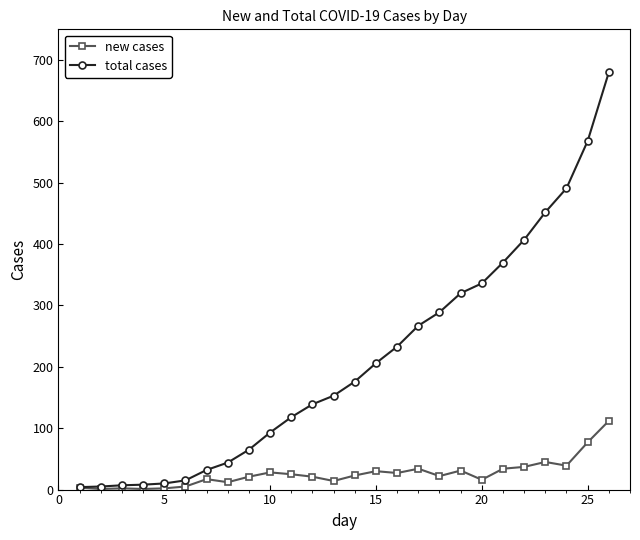

List the series in order of their overall mean, lowest first.

new cases, total cases